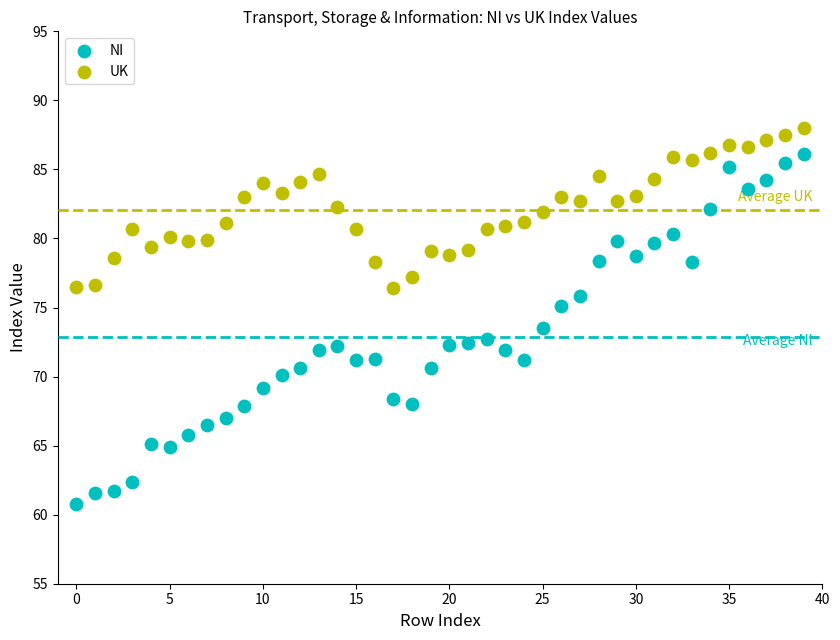

Which series has the widest spread of Y values?

NI